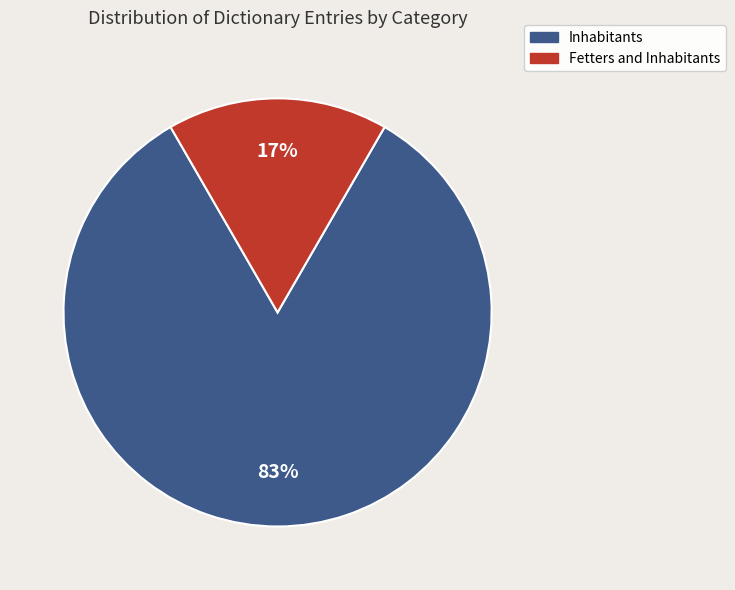

Does any single category account for the majority?

Yes